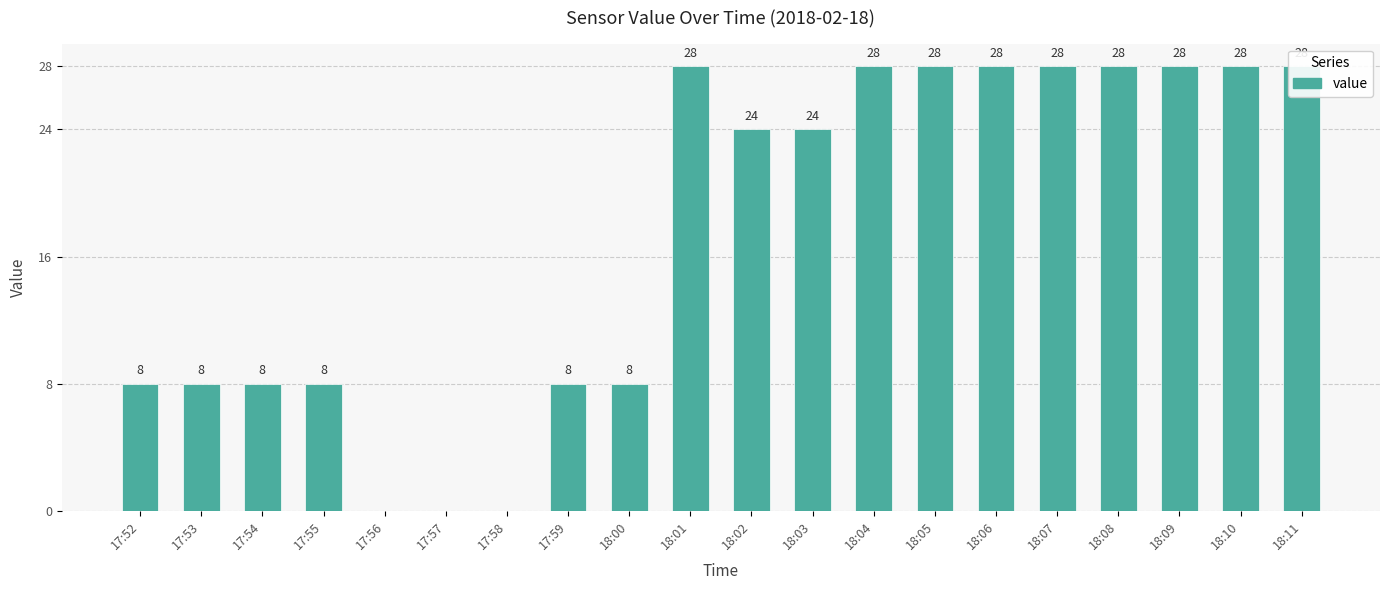

What is the average value?

17